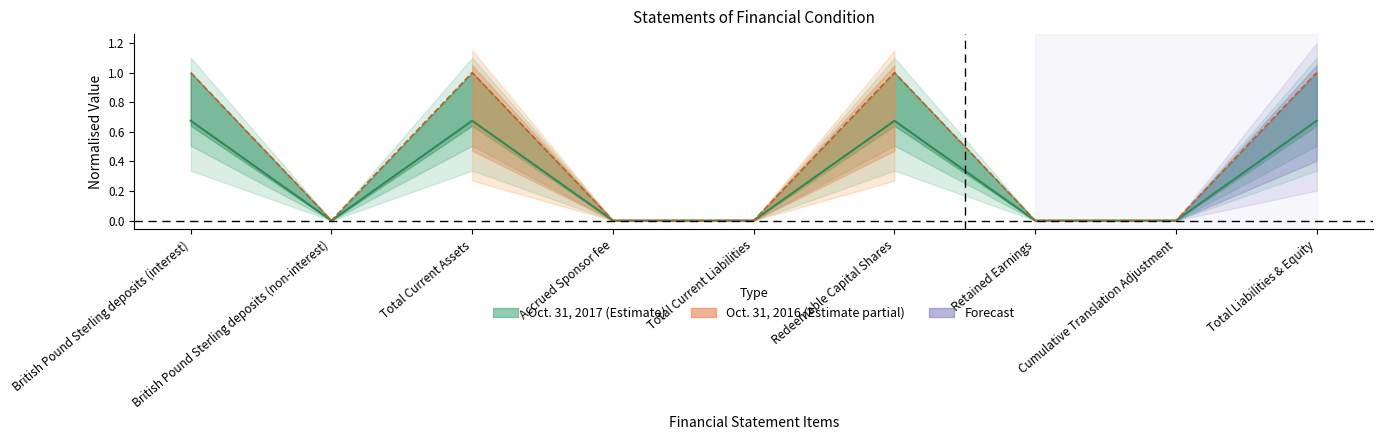

Is it true that Oct. 31, 2016 equals 0.5 at Cumulative Translation Adjustment?

False